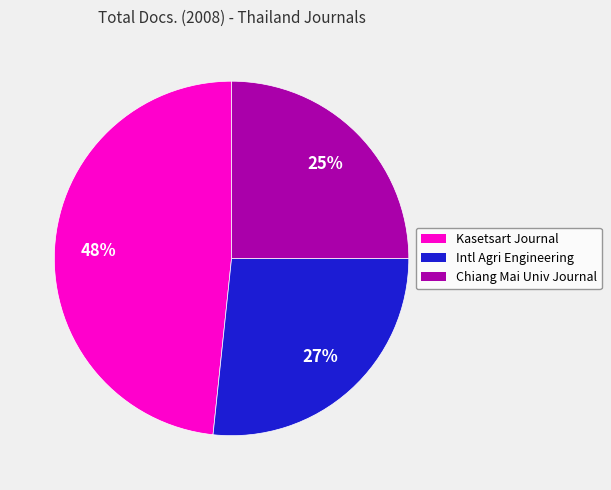

To the nearest percent, what is the difference between the largest and smallest slice percentages?

23%